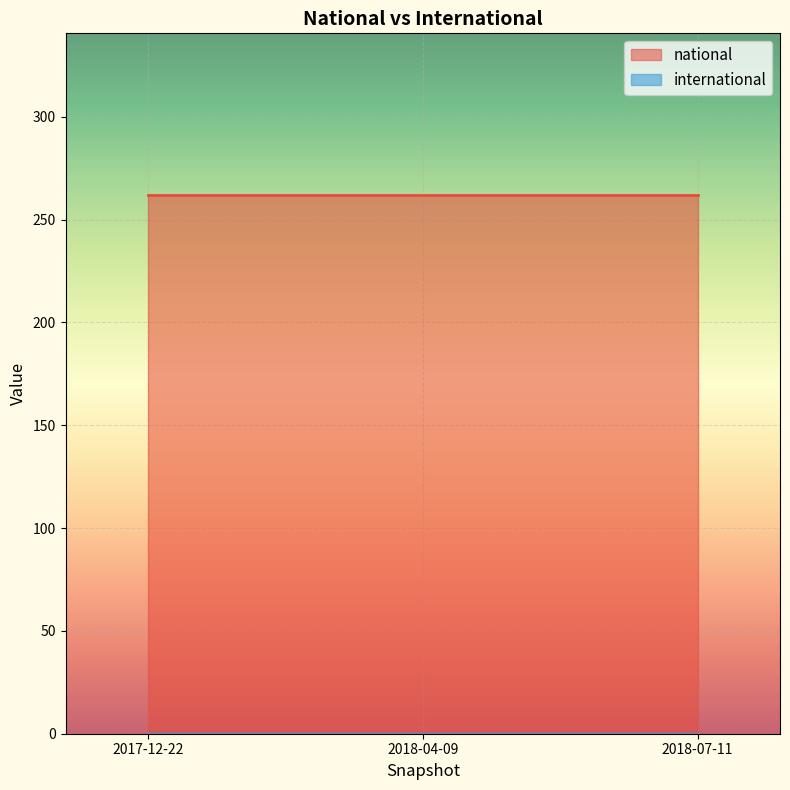

Where is national nearest to the value 262?

2017-12-22